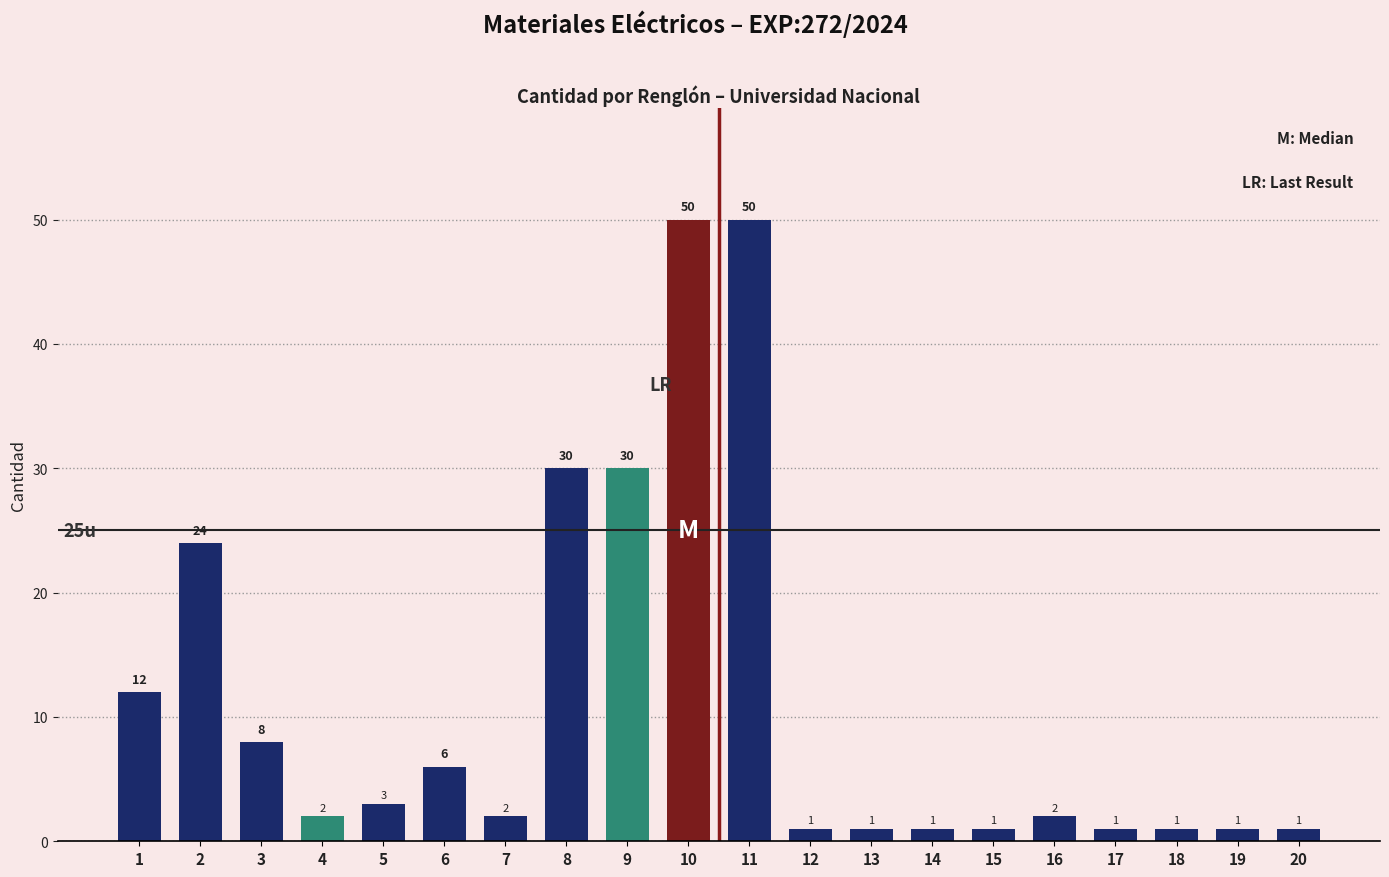

Reading left to right, transcribe all the data shown in this chart.

12	24	8	2	3	6	2	30	30	50	50	1	1	1	1	2	1	1	1	1